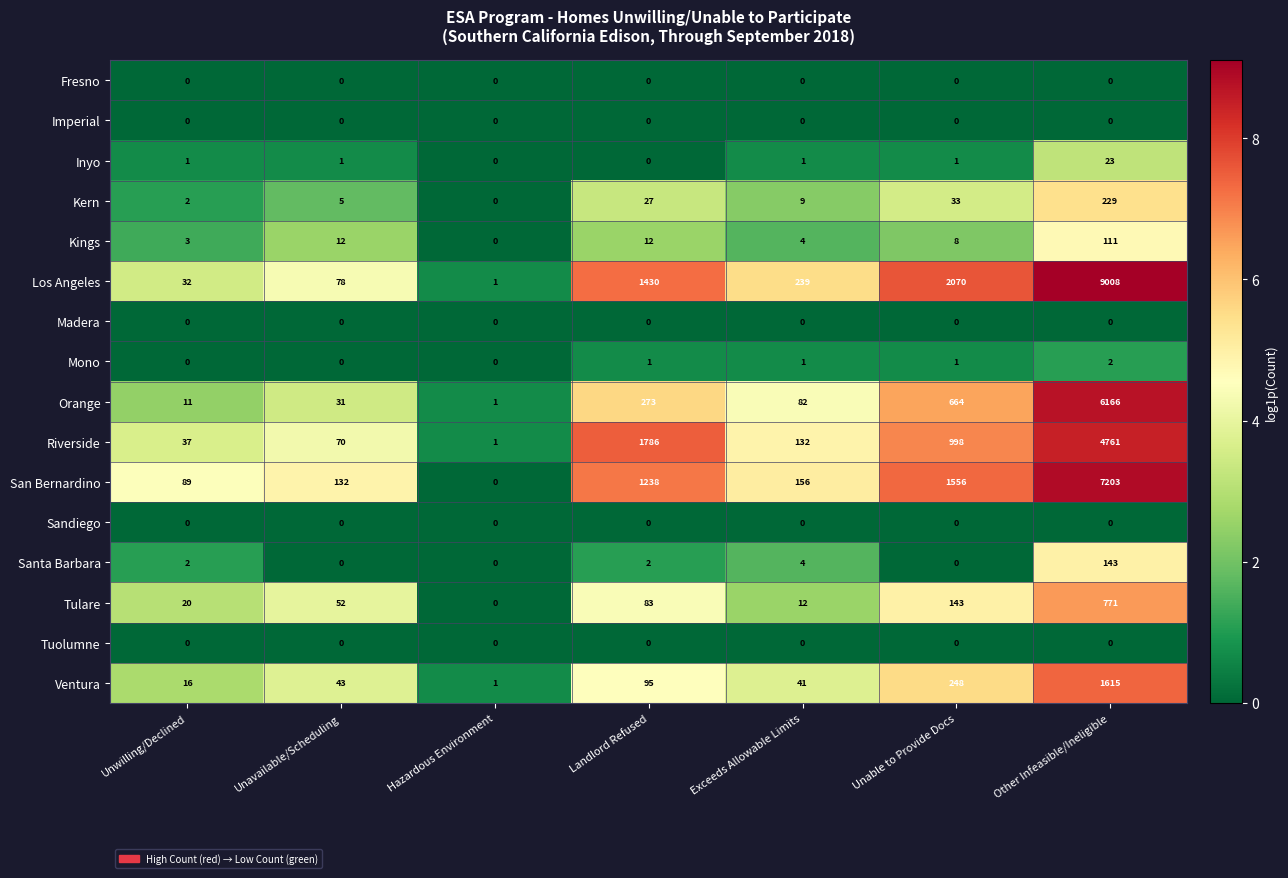

At which category is the sum across all series the highest?

Other Infeasible/Ineligible